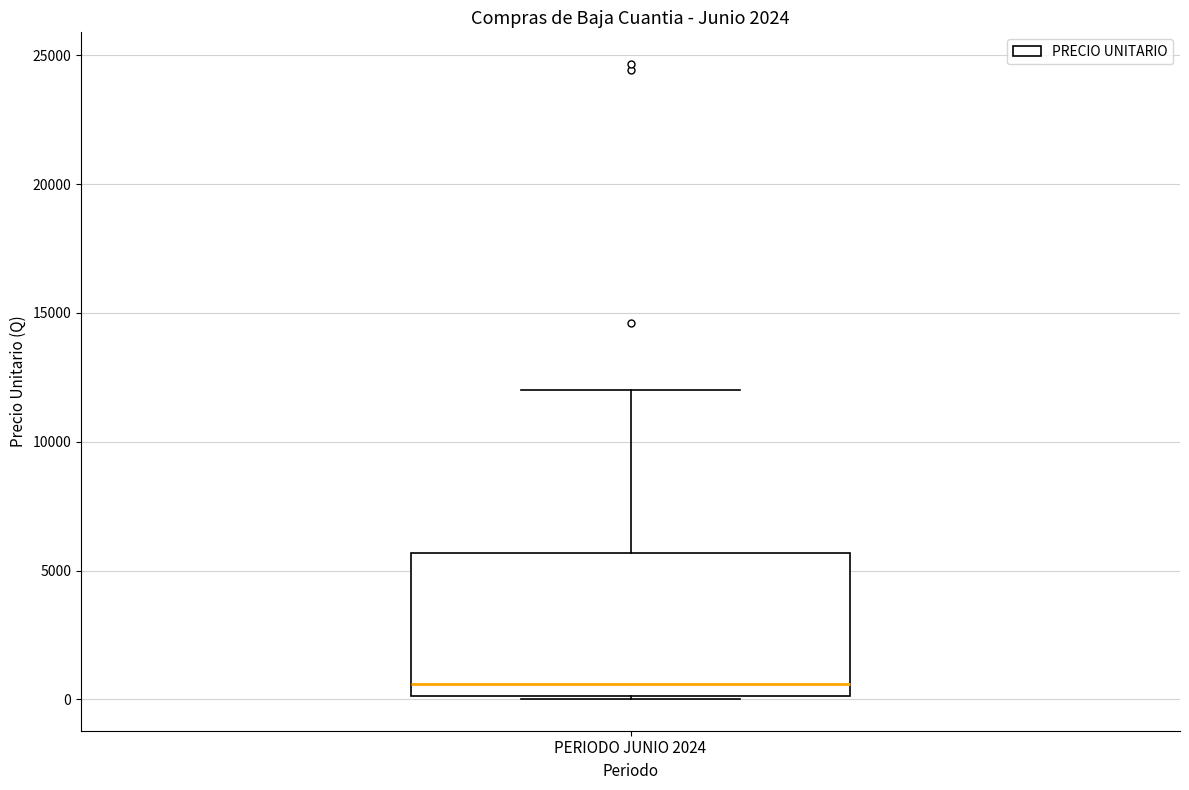

Transcribe this box plot: give where the median line is, the range the box spans, and where the two whiskers end, as read against the y-axis. The values are not printed on the chart, so give them approximately, as read against the axis.

median 500, box 0 to 5500, whiskers 0 to 12000